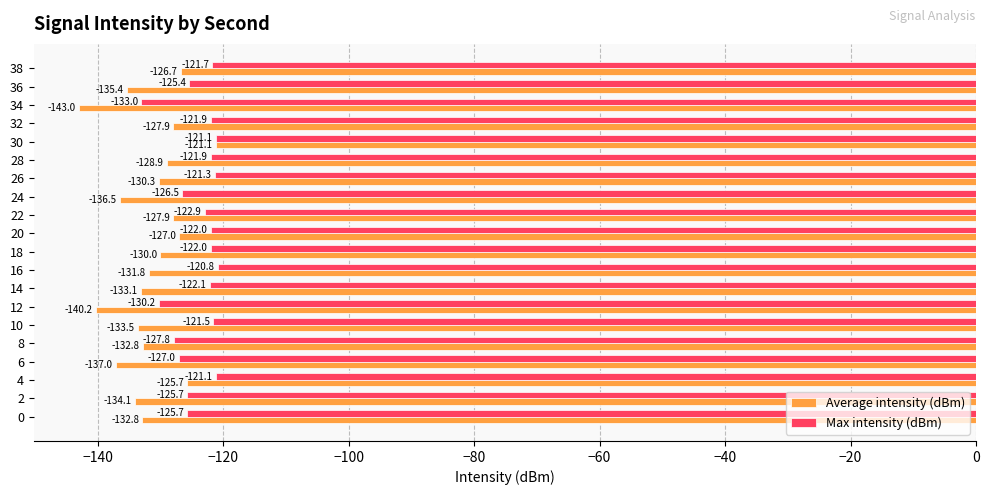

List the series in order of their peak value, highest first.

Max intensity (dBm), Average intensity (dBm)